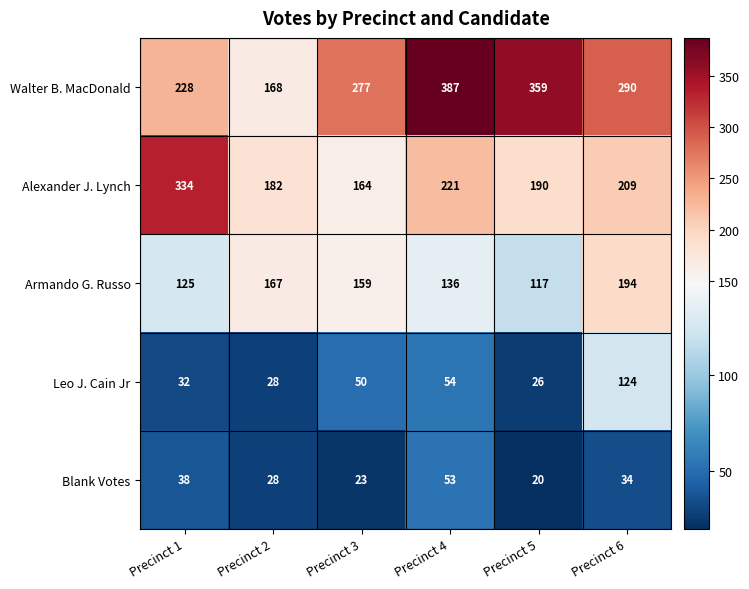

Which category has the lowest value across all series?

Precinct 5